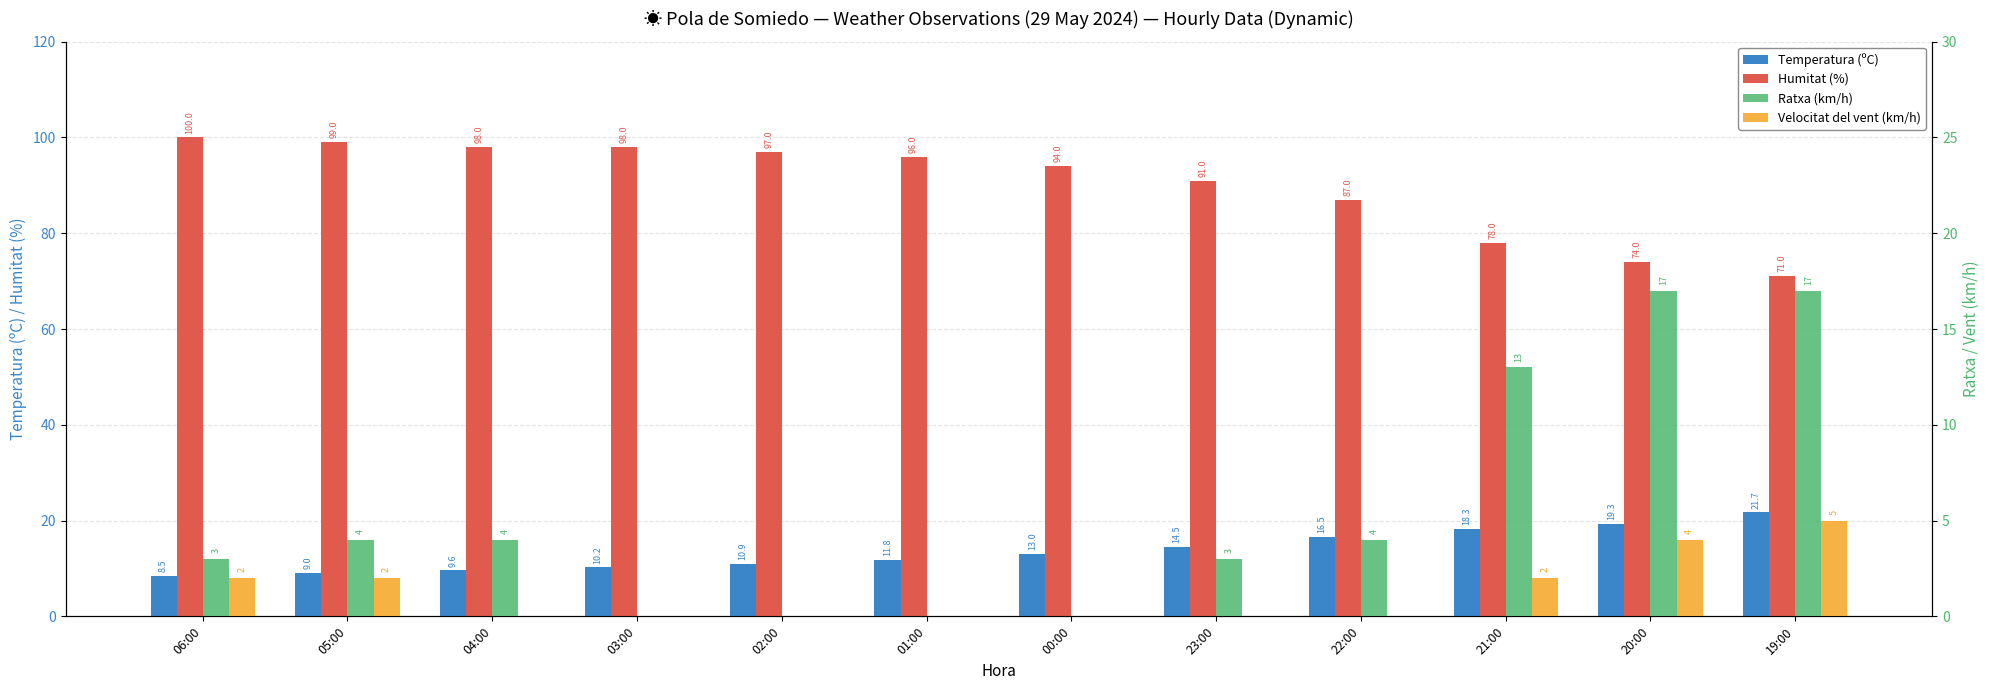

What are all the series names shown in the legend?

Temperatura (ºC), Humitat (%), Ratxa (km/h), Velocitat del vent (km/h)